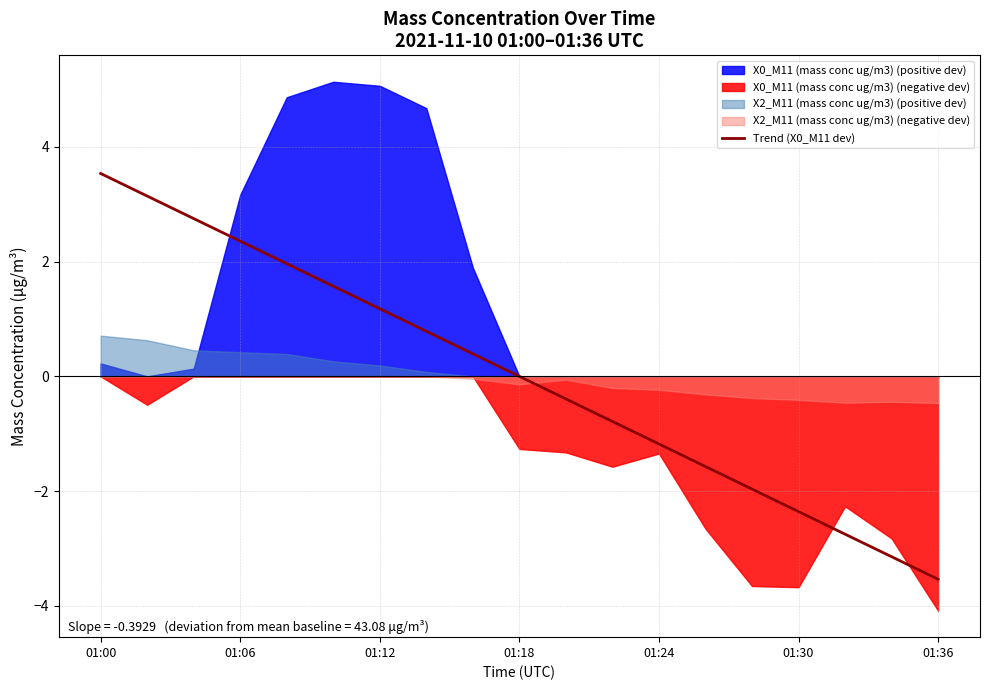

True or false: the data has more than 2 interior local peaks.

False